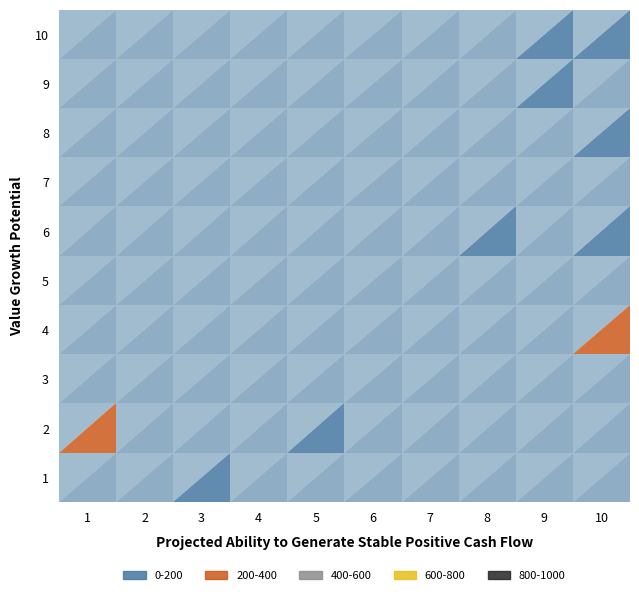

Which has a higher value, 10 or 4?

4